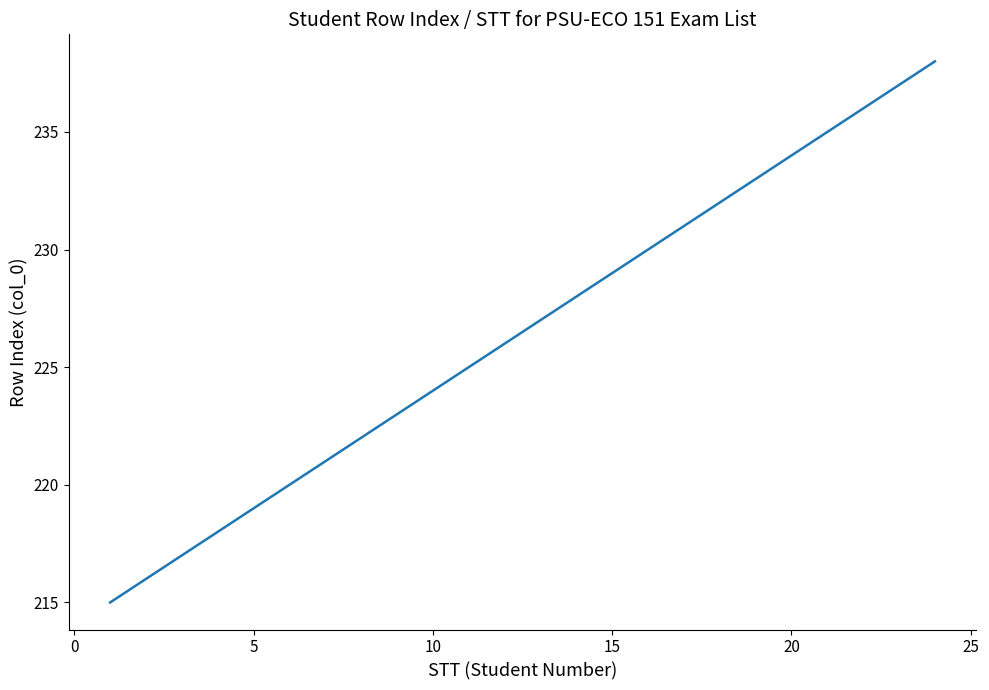

What is the greatest value displayed?

238